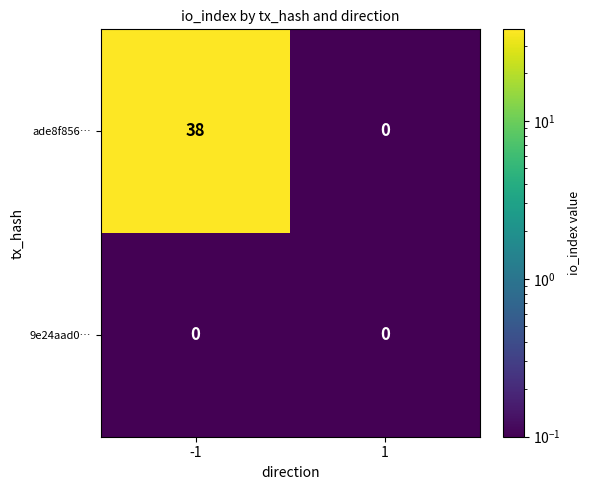

What is the difference between the ade8f856… values at 1 and -1?

38